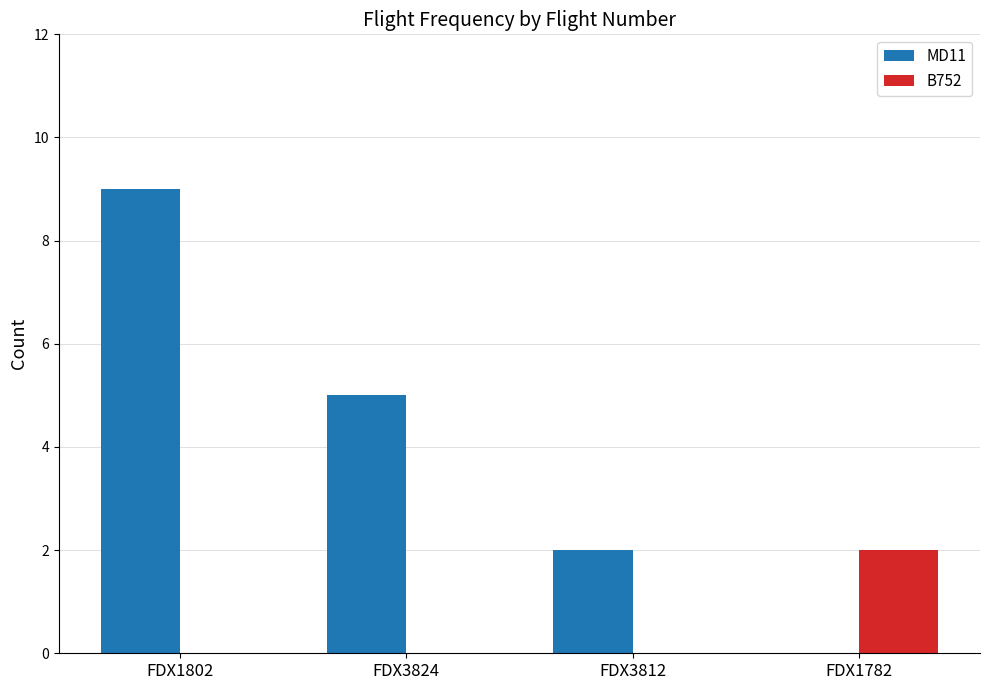

Is it true that MD11 equals 1 at FDX3824?

False